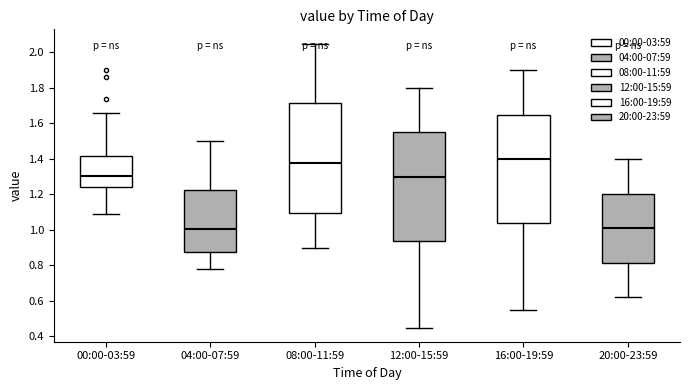

Where does the upper whisker of the box for 00:00-03:59 end on the y-axis? The values are not printed on the chart, so give them approximately, as read against the axis.

1.66